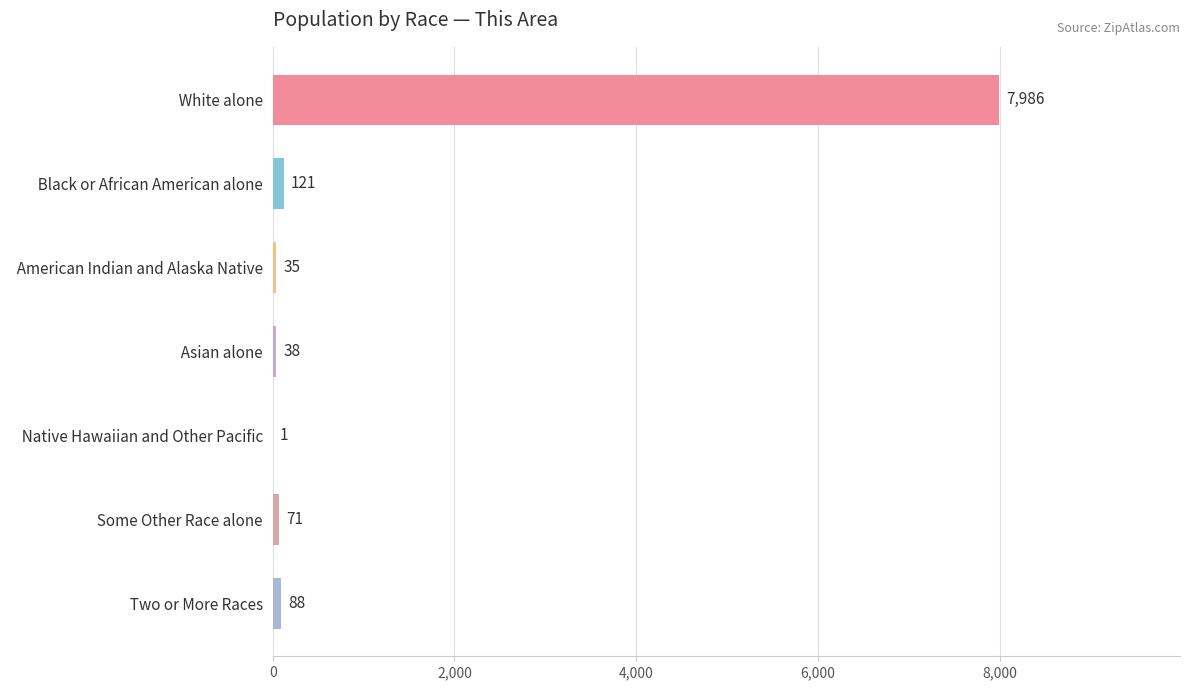

What is the ratio of the value at   White alone to the value at   American Indian and Alaska Native?

228.2